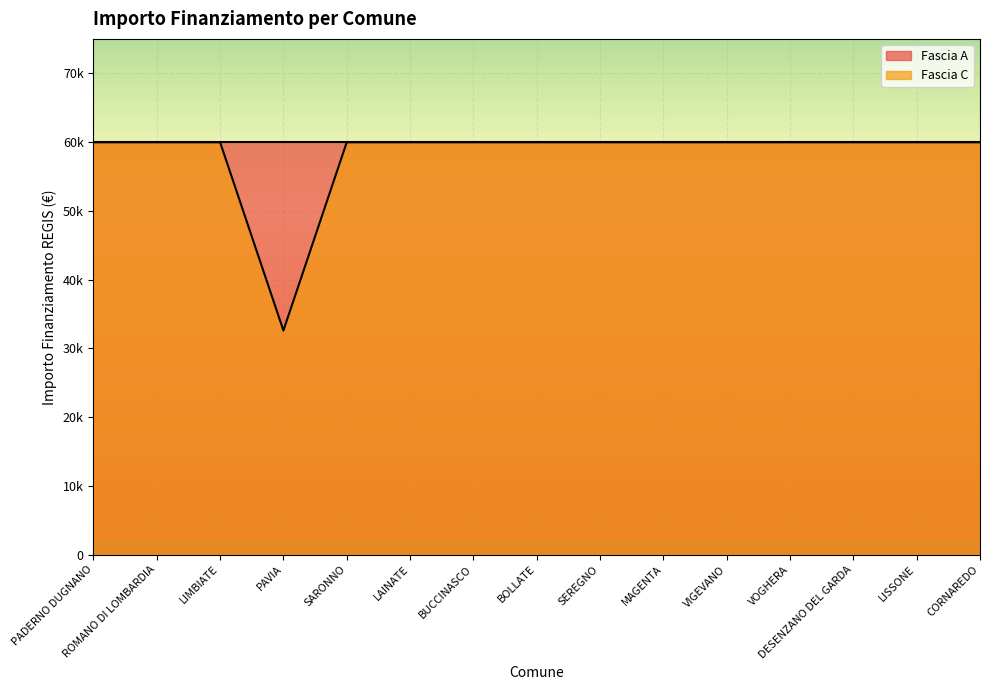

Between BUCCINASCO and LIMBIATE, which is larger?

BUCCINASCO